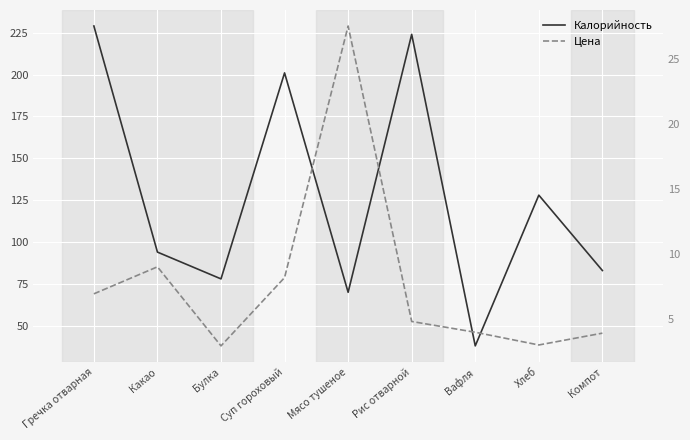

Is this an area chart (filled region under the line)?

No